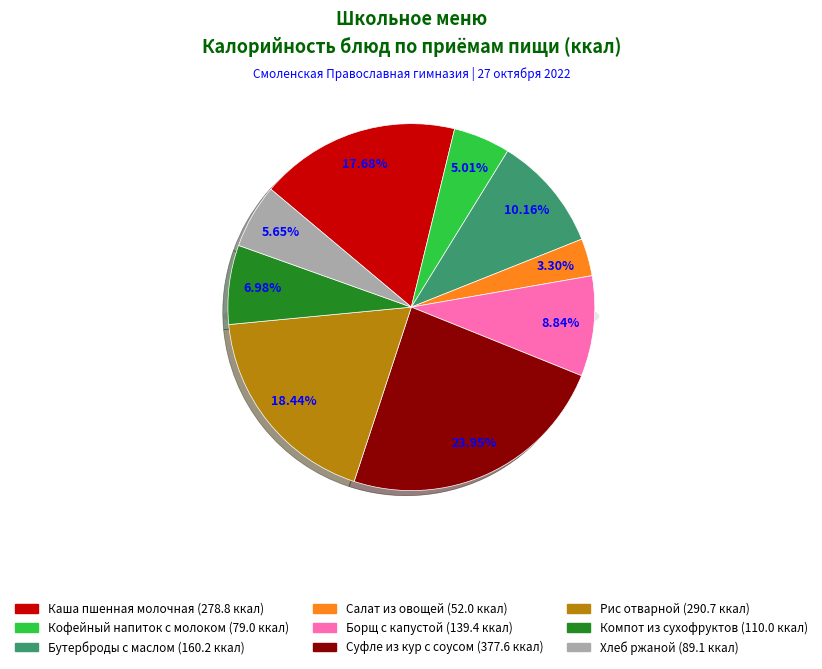

Is there a majority slice in this chart?

No